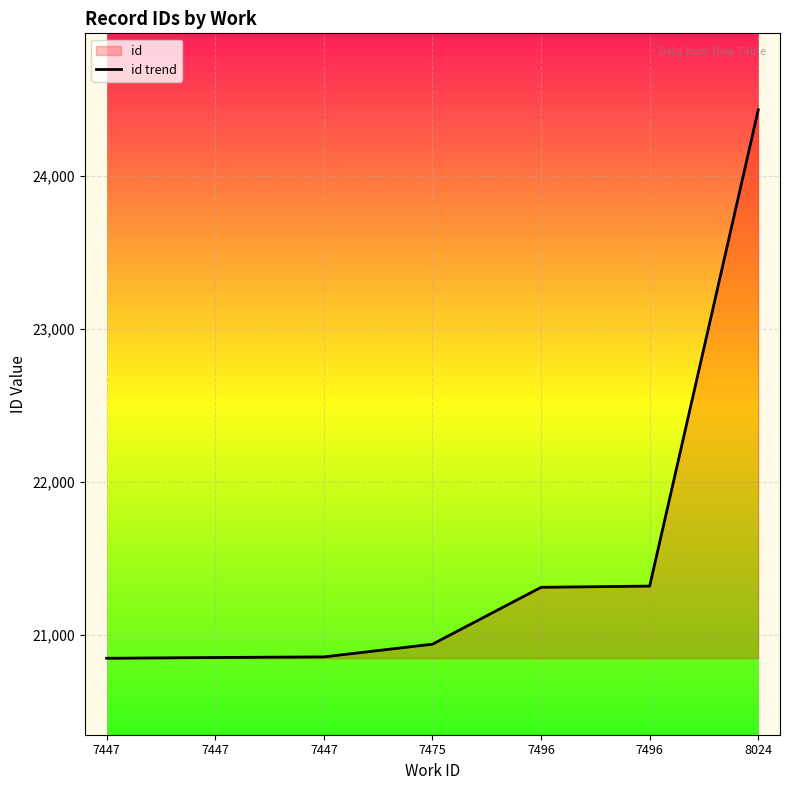

Read the value at 7475, to the nearest 50.

20950